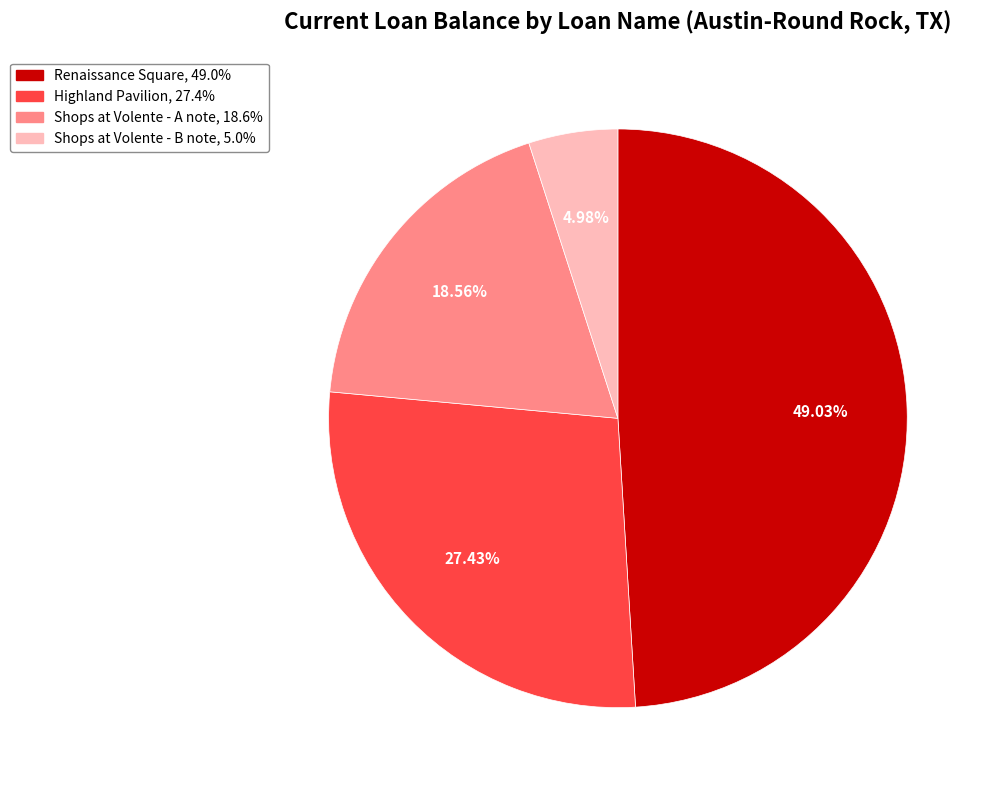

To the nearest percent, what is the average slice percentage?

25%